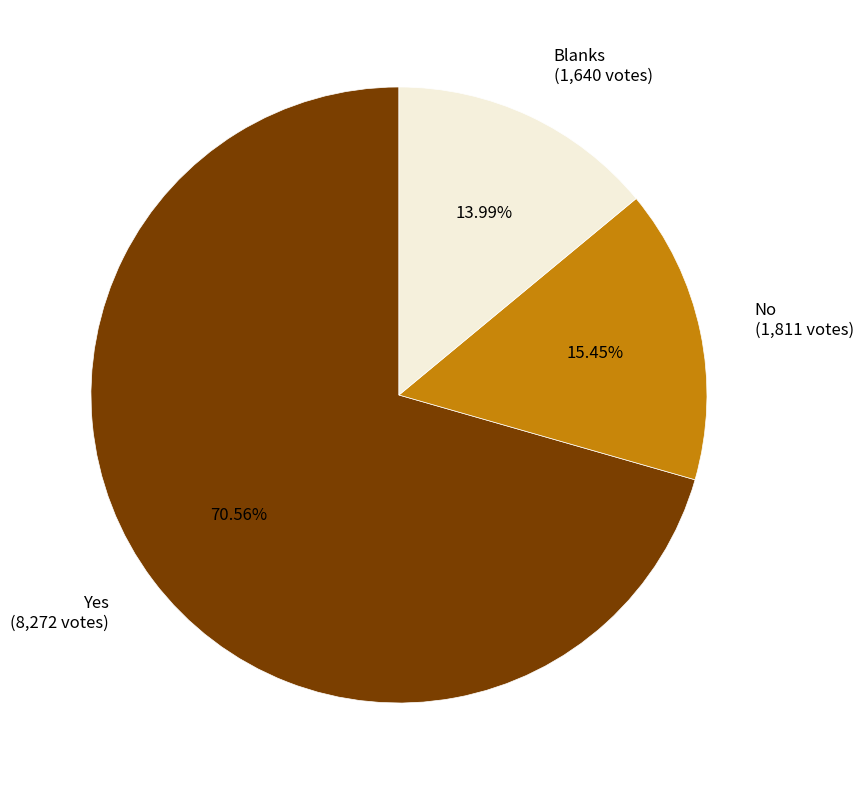

The Blanks slice represents 28% of the pie. True or false?

False